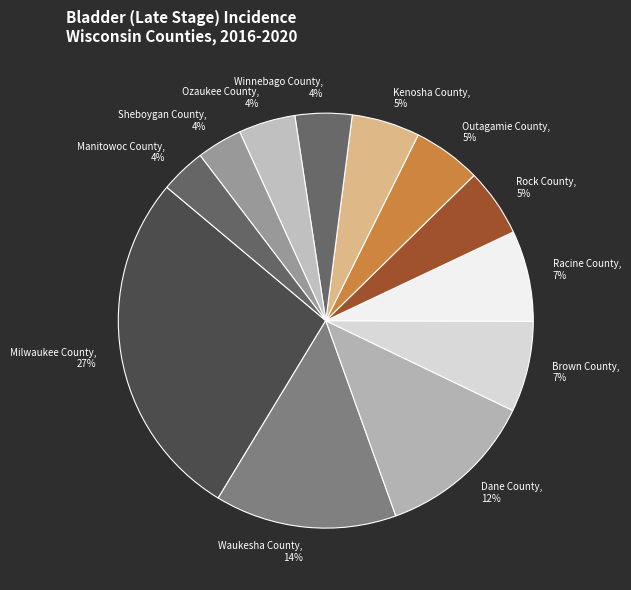

To the nearest percent, what portion does Rock County represent?

5%